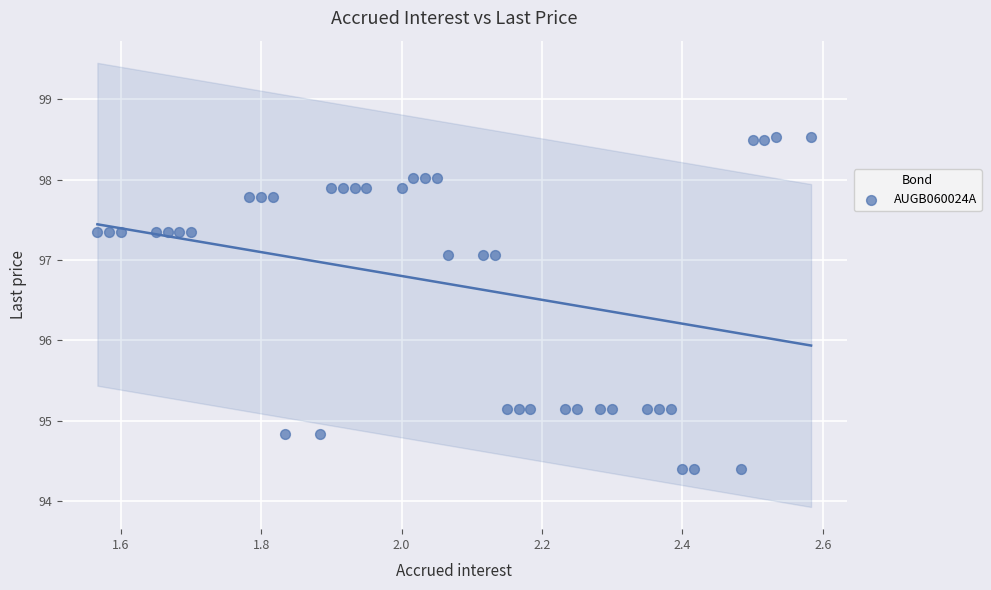

What is the range of Y values (max minus min)?

4.1